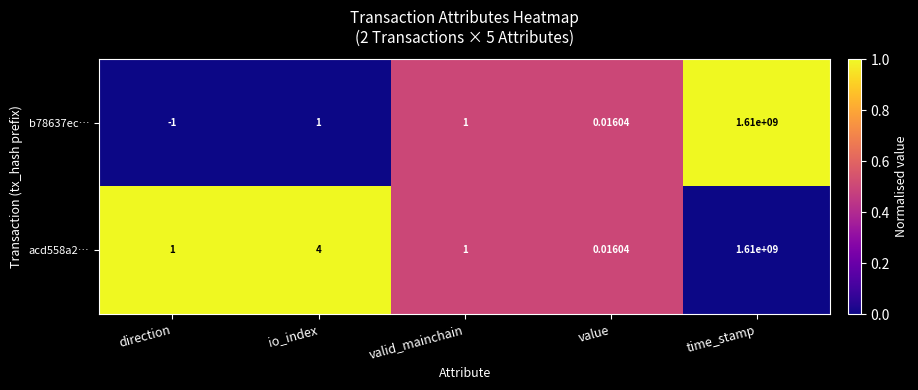

At which category is the sum across all series the highest?

time_stamp